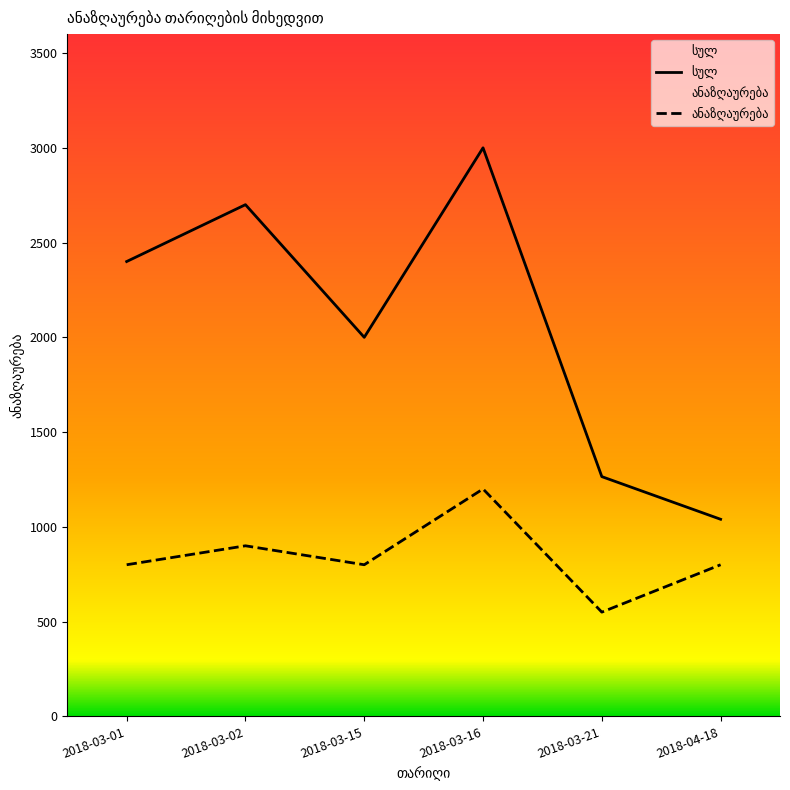

Rank the series by their average value, from lowest to highest.

ანაზღაურება, სულ